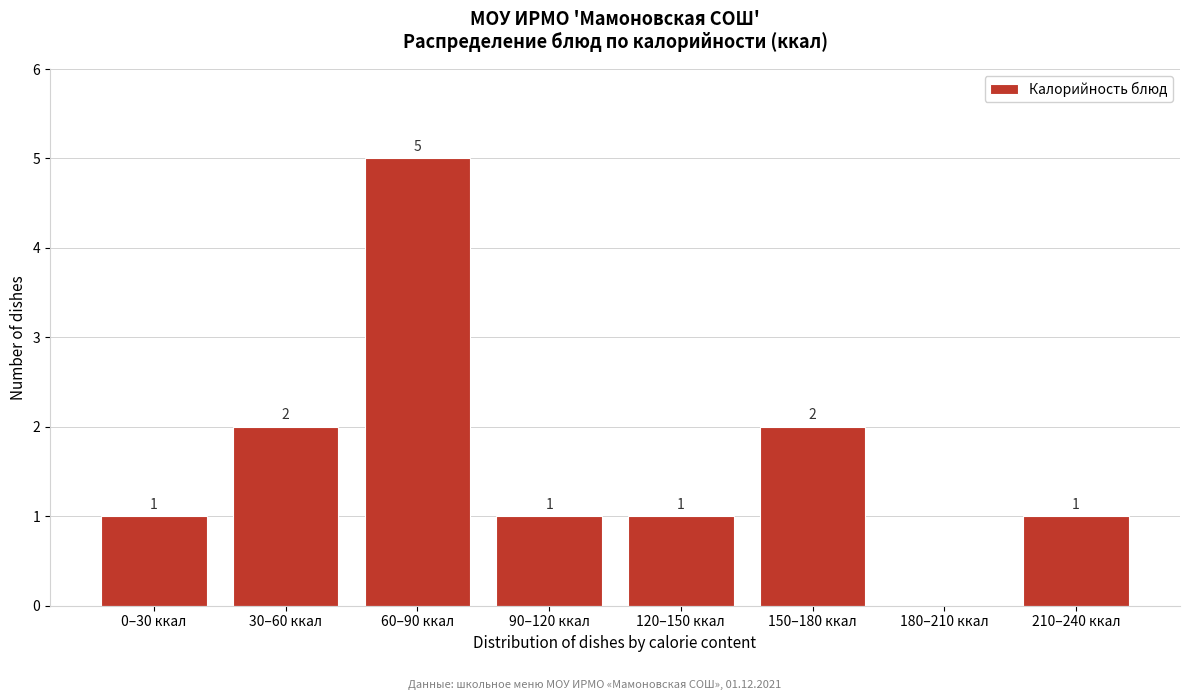

Reading left to right, extract all data points from this chart.

0–30 ккал=1	30–60 ккал=2	60–90 ккал=5	90–120 ккал=1	120–150 ккал=1	150–180 ккал=2	180–210 ккал=0	210–240 ккал=1